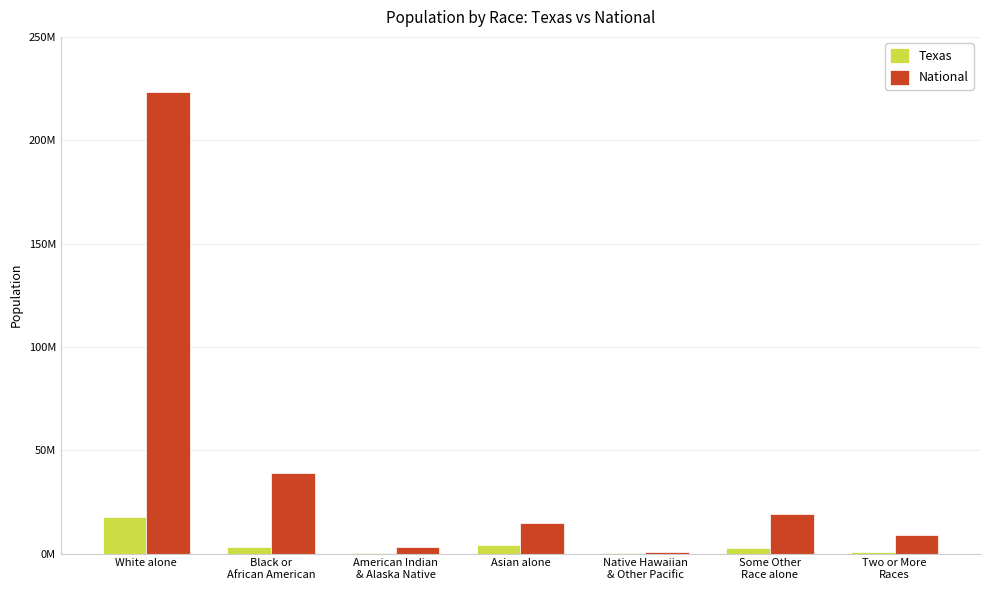

What are all the series names shown in the legend?

Texas, National